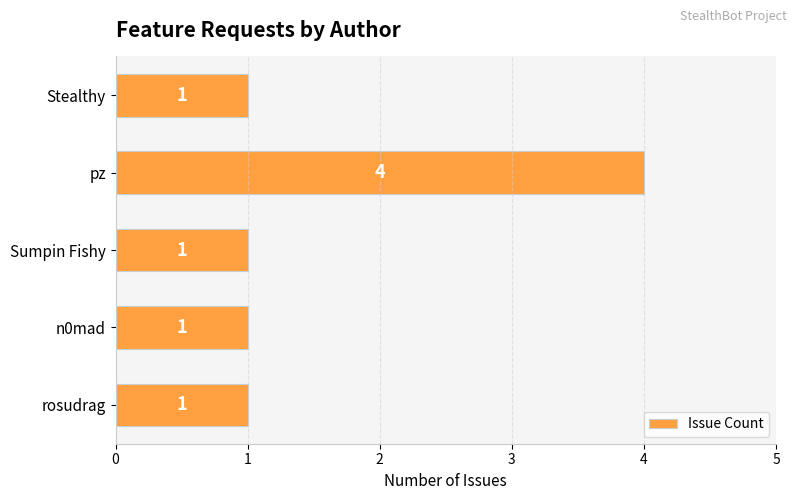

What is the ratio of the value at n0mad to the value at rosudrag?

1.0